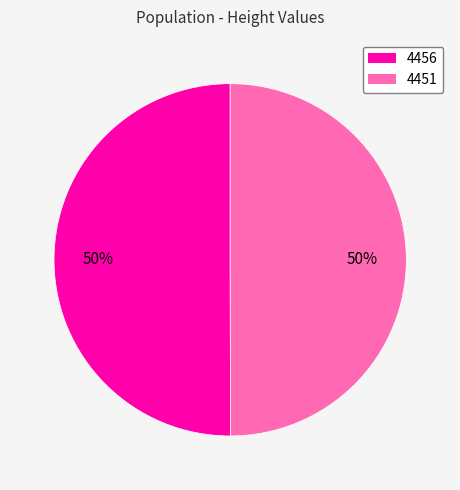

The 4451 slice represents 36% of the pie. True or false?

False